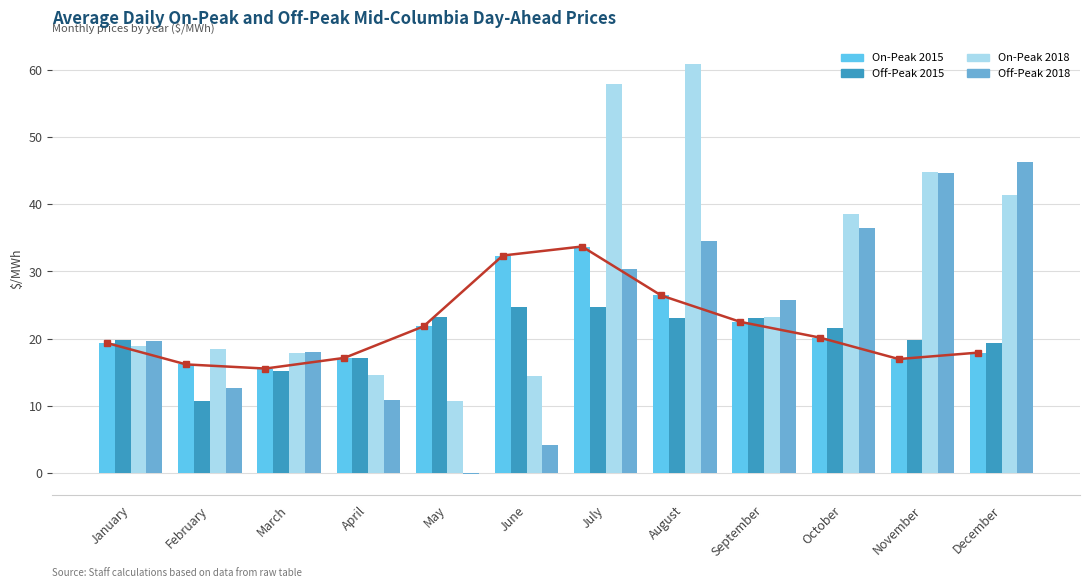

List the series in order of their overall mean, highest first.

On-Peak 2018, Off-Peak 2018, On-Peak 2015, Off-Peak 2015